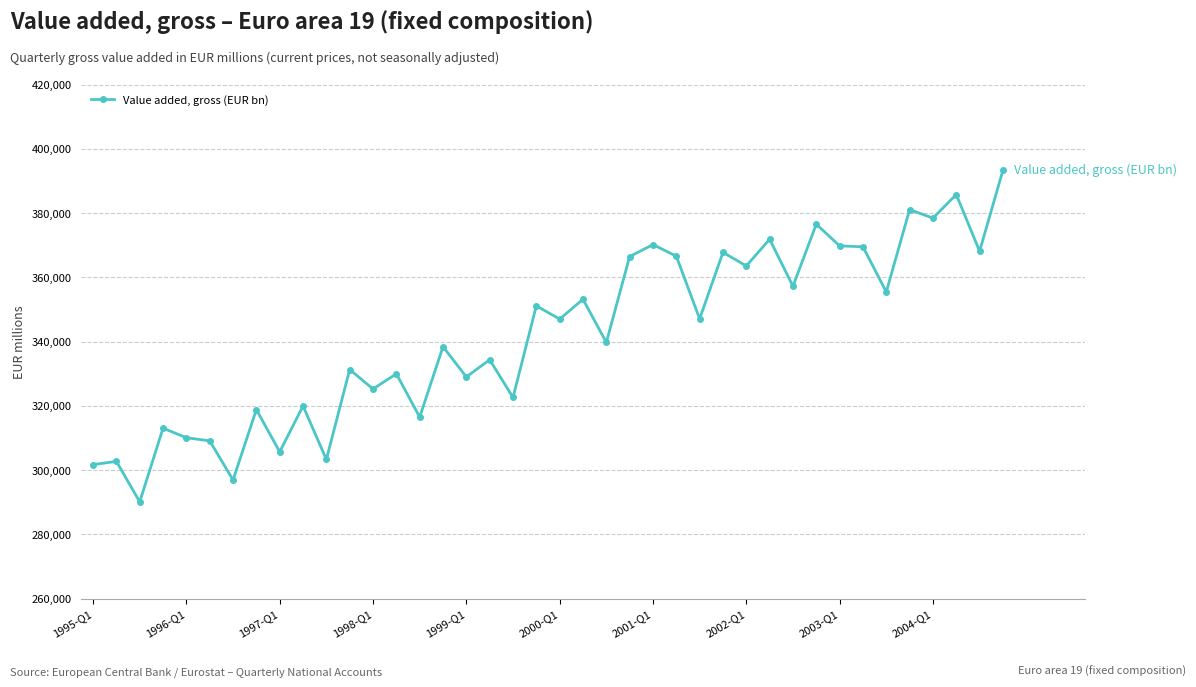

What is the value of the 15th point from the left?

316489.5